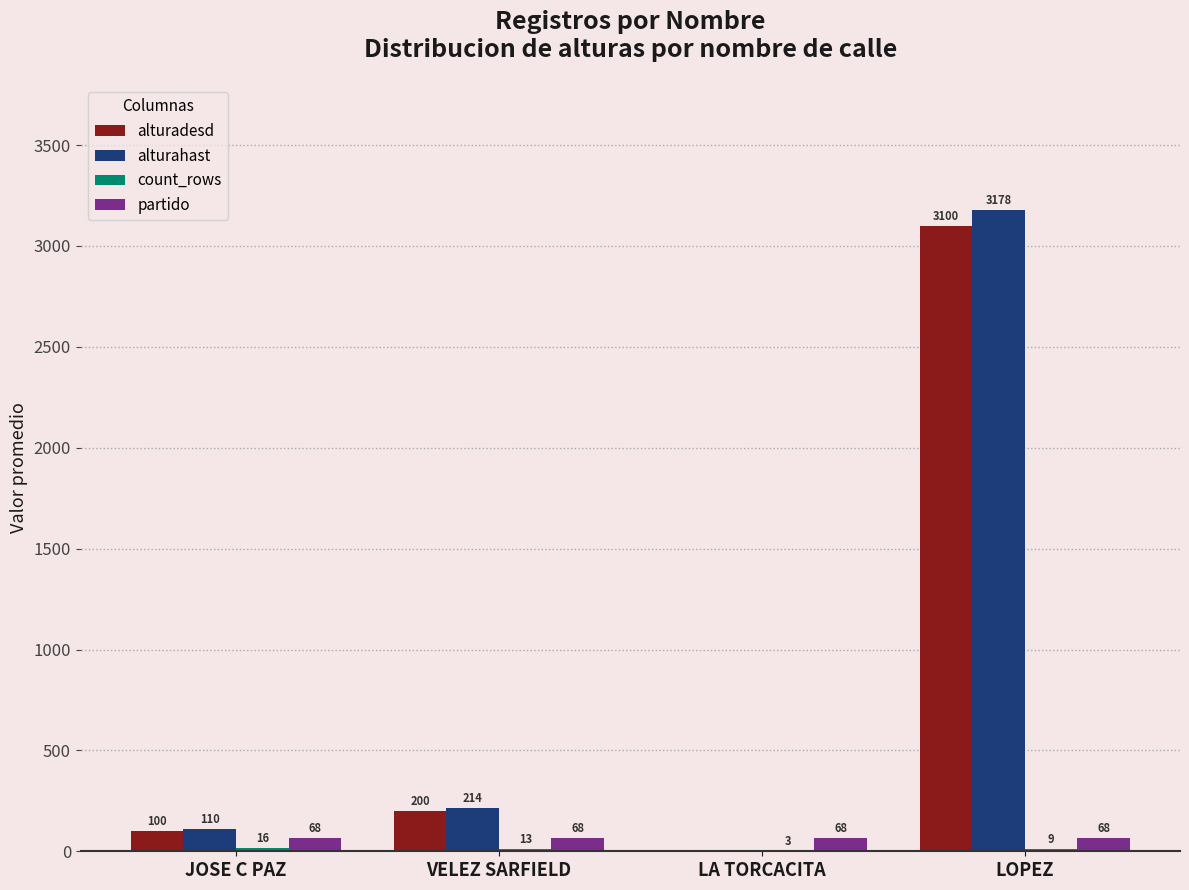

What is the maximum value for alturahast?

3178